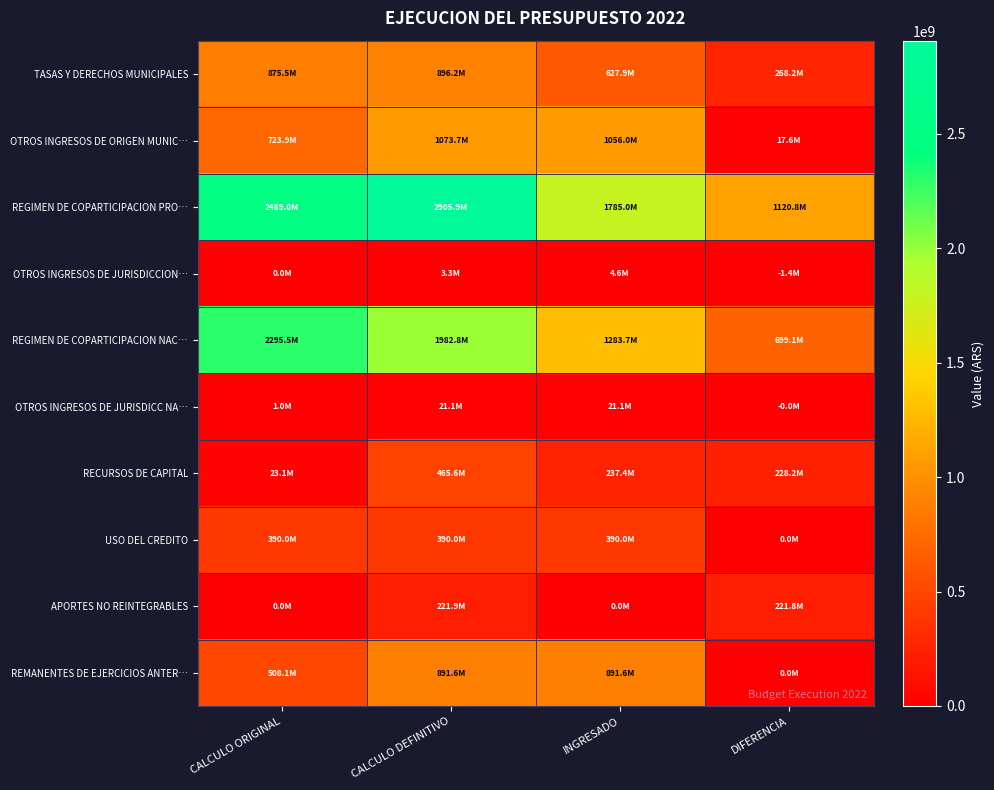

At CALCULO ORIGINAL, list the series in order from largest to smallest.

REGIMEN DE COPARTICIPACION PRO…, REGIMEN DE COPARTICIPACION NAC…, TASAS Y DERECHOS MUNICIPALES, OTROS INGRESOS DE ORIGEN MUNIC…, REMANENTES DE EJERCICIOS ANTER…, USO DEL CREDITO, RECURSOS DE CAPITAL, OTROS INGRESOS DE JURISDICC NA…, OTROS INGRESOS DE JURISDICCION…, APORTES NO REINTEGRABLES